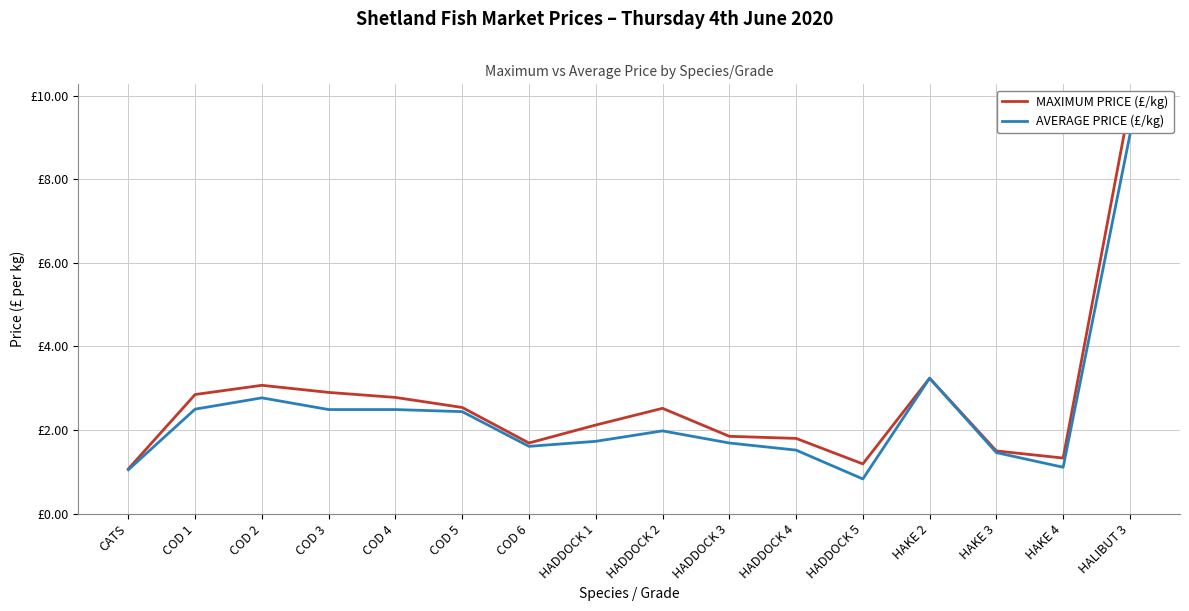

True or false: MAXIMUM PRICE (£/kg) and AVERAGE PRICE (£/kg) cross at least once.

False